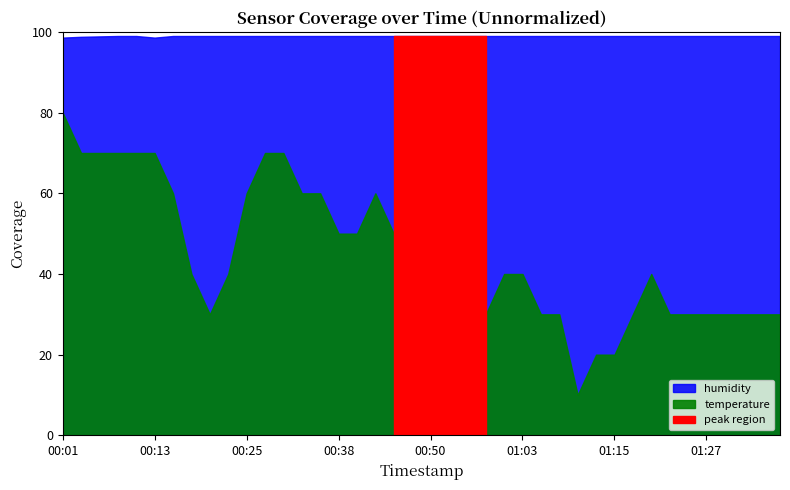

Is the value of temperature at 00:40 greater than the value of humidity at 01:32?

No